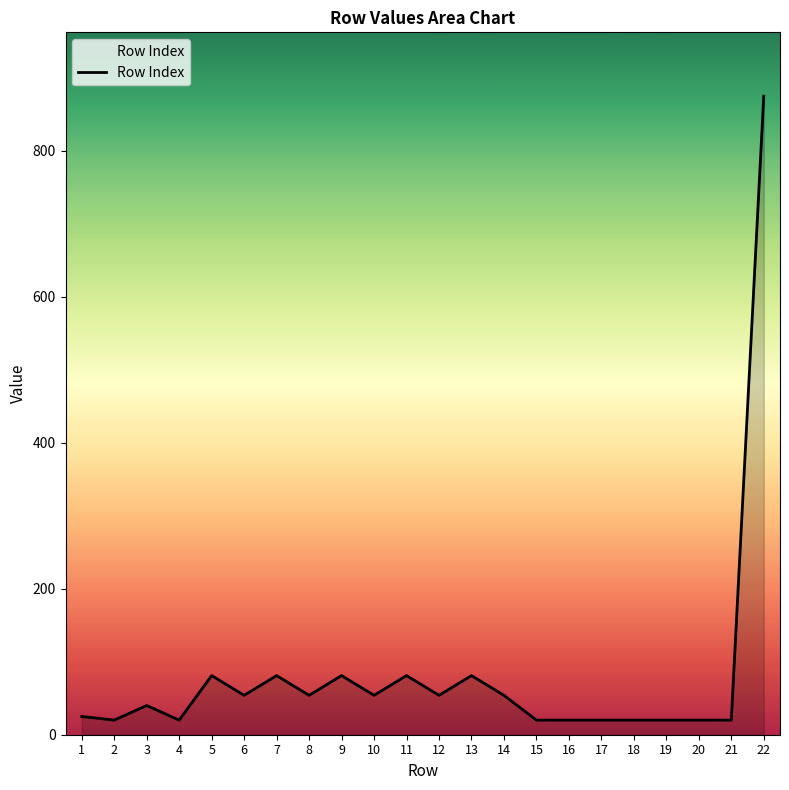

Reading left to right, what are all the values shown in this chart?

1=25	2=20	3=40	4=20	5=81	6=54	7=81	8=54	9=81	10=54	11=81	12=54	13=81	14=54	15=20	16=20	17=20	18=20	19=20	20=20	21=20	22=875